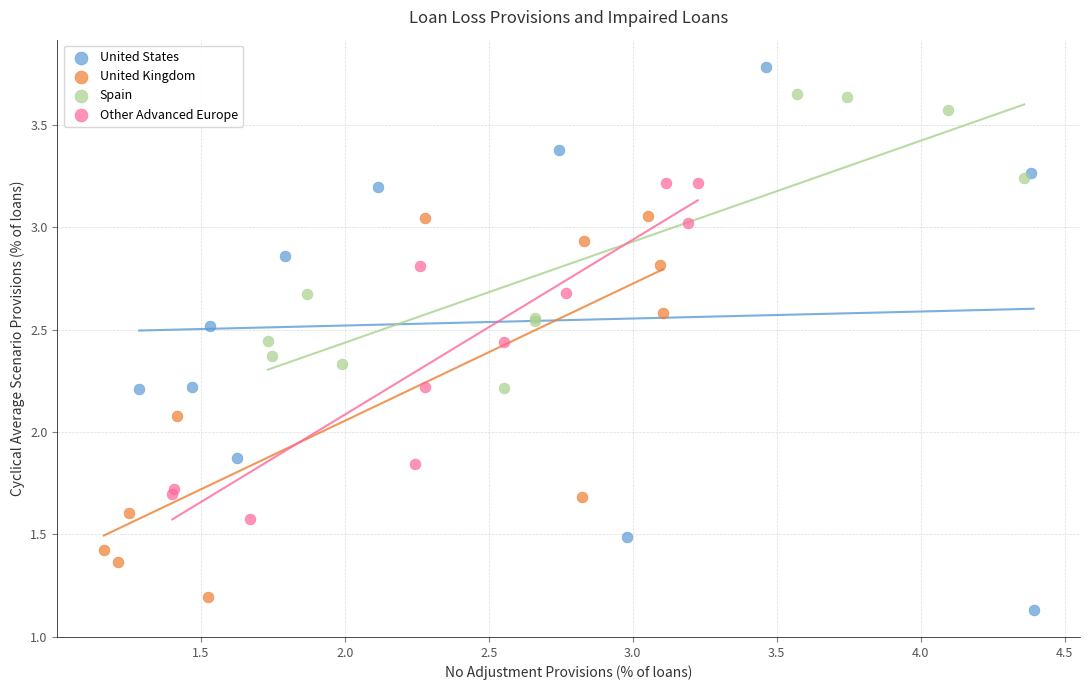

Which series has the largest Y range (max minus min)?

United States